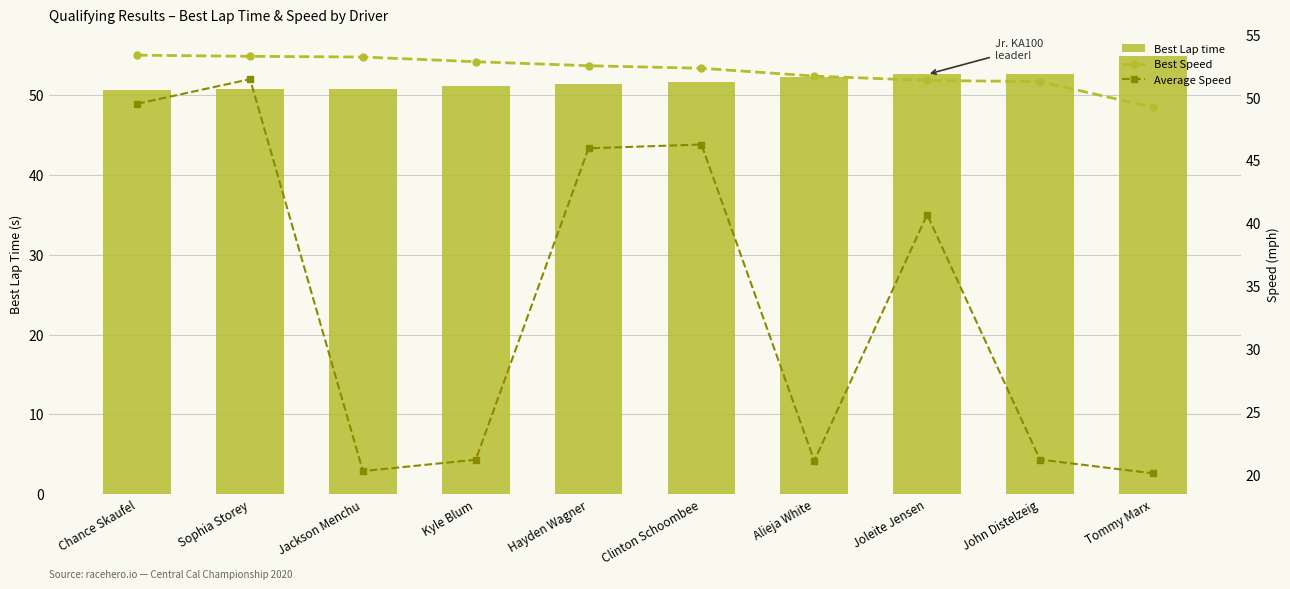

Reading left to right, what are all the values shown in this chart?

Best Lap time: Chance Skaufel=50.6	Sophia Storey=50.7	Jackson Menchu=50.7	Kyle Blum=51.1	Hayden Wagner=51.4	Clinton Schoombee=51.6	Alieja White=52.2	Joleite Jensen=52.6	John Distelzeig=52.7	Tommy Marx=54.9
Best Speed: Chance Skaufel=53.4	Sophia Storey=53.3	Jackson Menchu=53.2	Kyle Blum=52.8	Hayden Wagner=52.5	Clinton Schoombee=52.3	Alieja White=51.7	Joleite Jensen=51.3	John Distelzeig=51.3	Tommy Marx=49.2
Average Speed: Chance Skaufel=49.5	Sophia Storey=51.4	Jackson Menchu=20.3	Kyle Blum=21.2	Hayden Wagner=46.0	Clinton Schoombee=46.3	Alieja White=21.1	Joleite Jensen=40.7	John Distelzeig=21.2	Tommy Marx=20.1